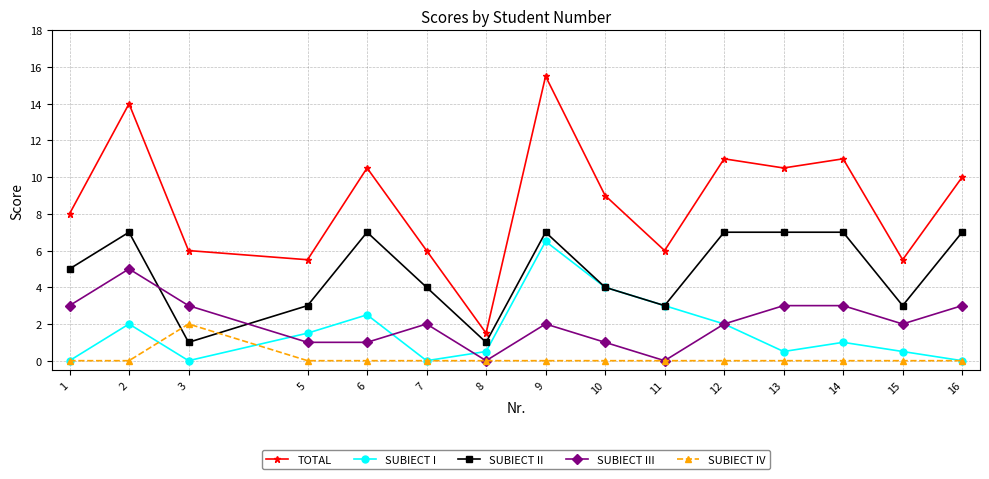

What is the value of the TOTAL point at the 10th from the left?

6.0